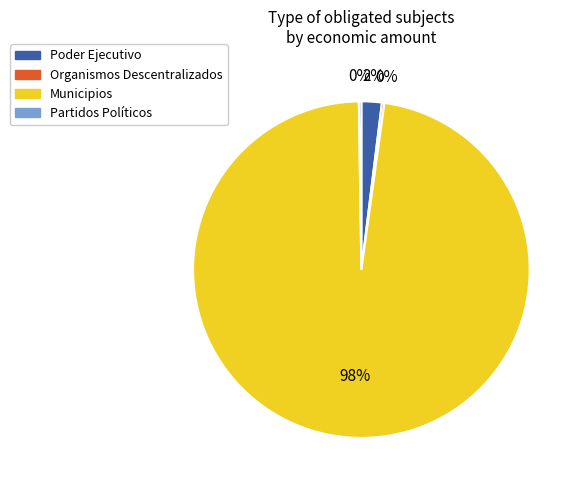

To the nearest percent, what is the average slice percentage?

25%